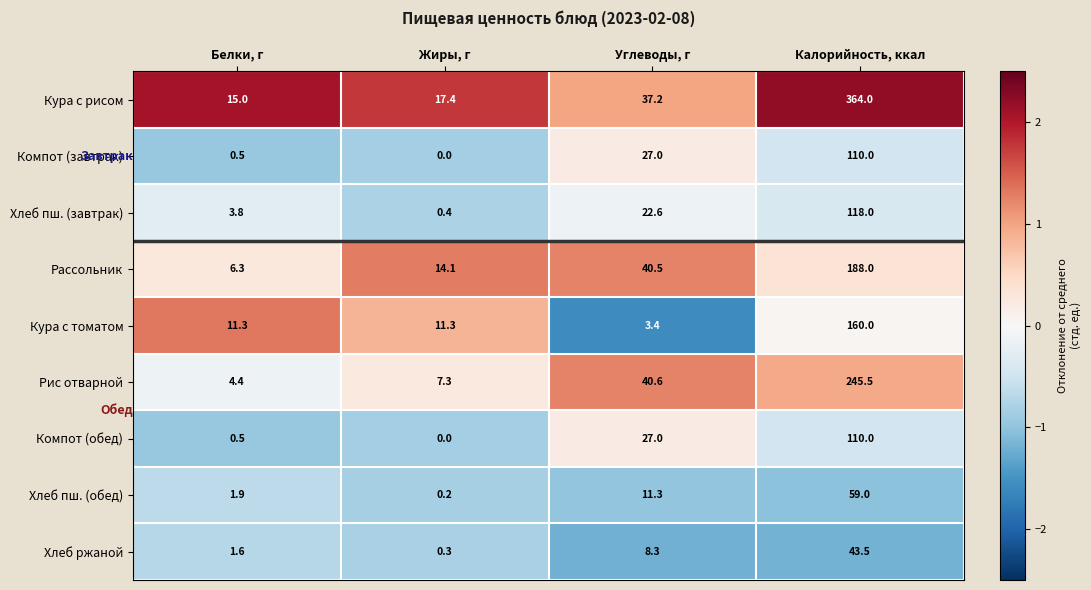

What is the spread (max minus min) of values at Калорийность, ккал?

320.5